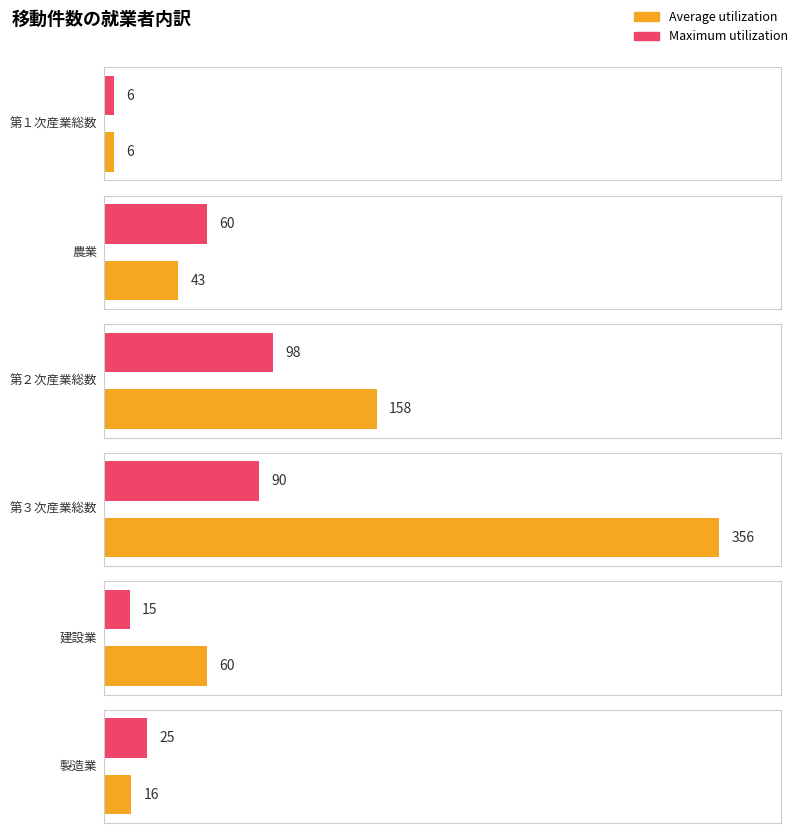

The Maximum utilization series shows 8 at 第１次産業総数. True or false?

False